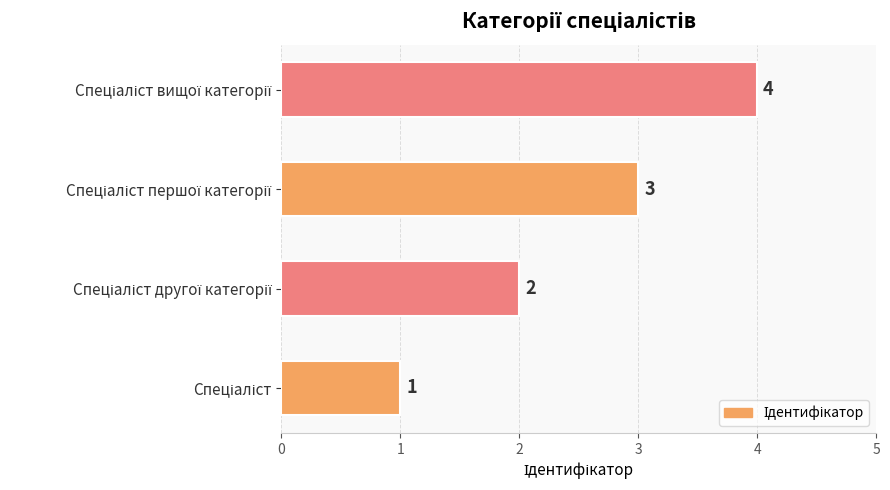

Are the bars grouped side by side (vs. stacked)?

No